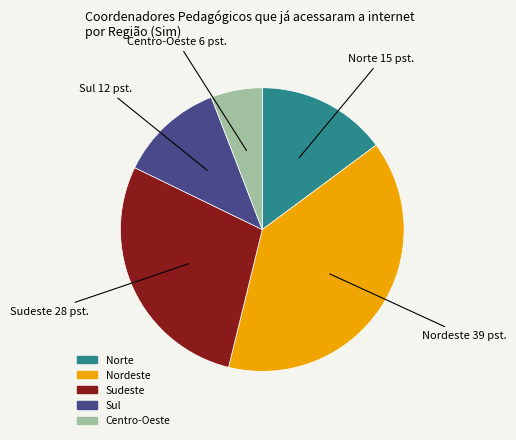

Which has a higher value, Sudeste or Nordeste?

Nordeste